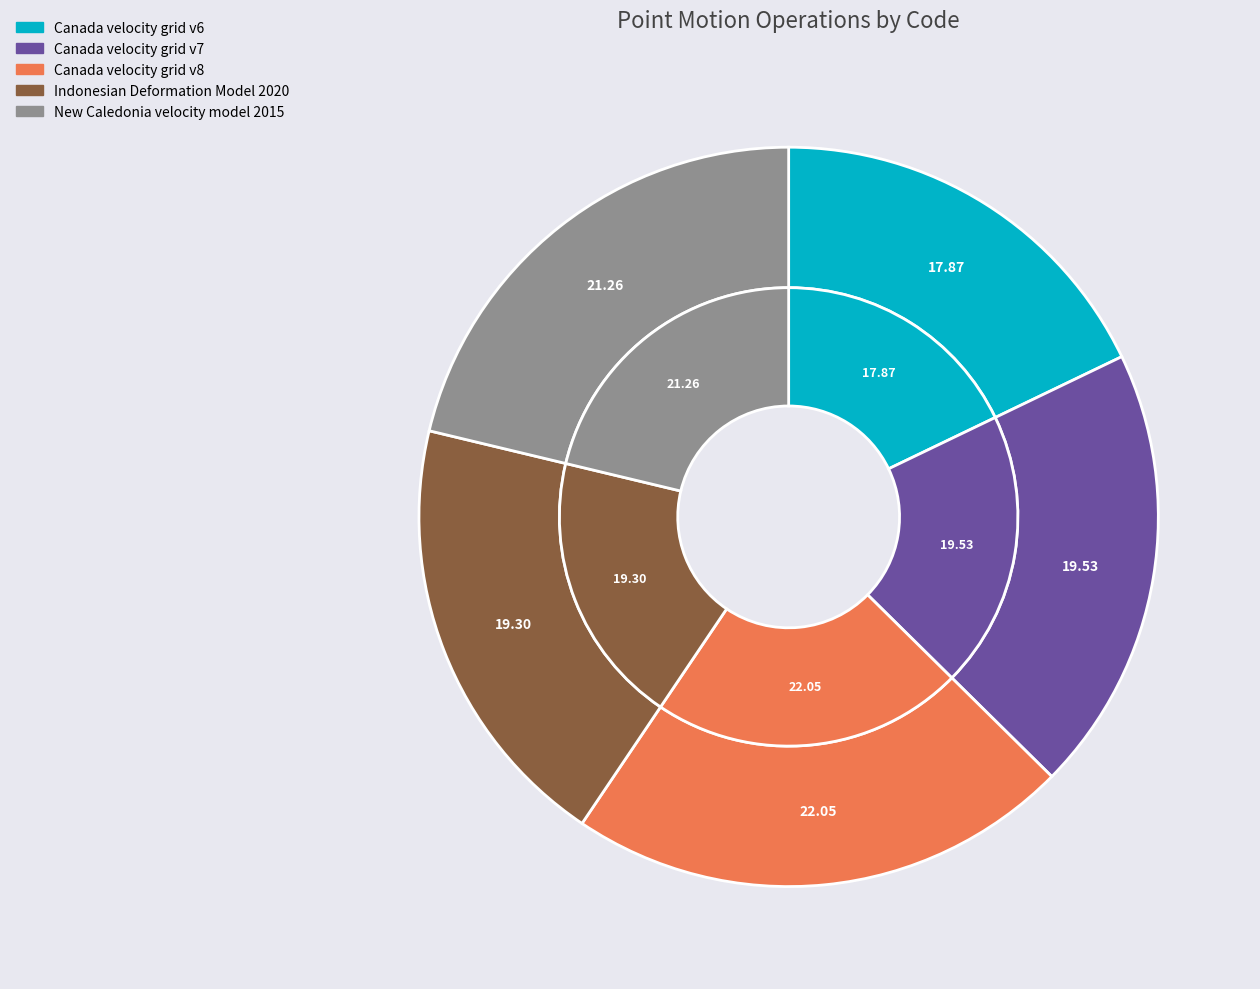

Combined, what portion of the pie is Canada velocity grid v6 and Canada velocity grid v8?

39.9%